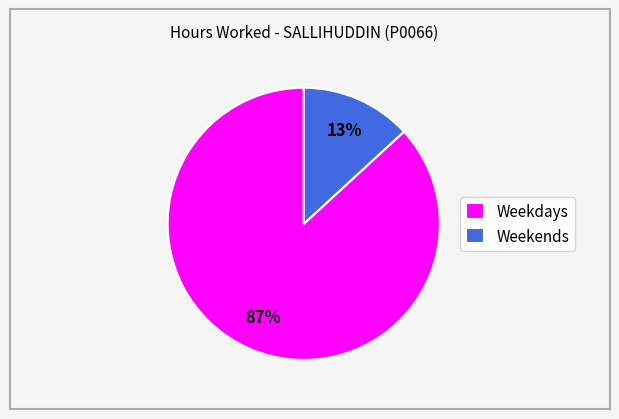

Which has a higher value, Weekends or Weekdays?

Weekdays